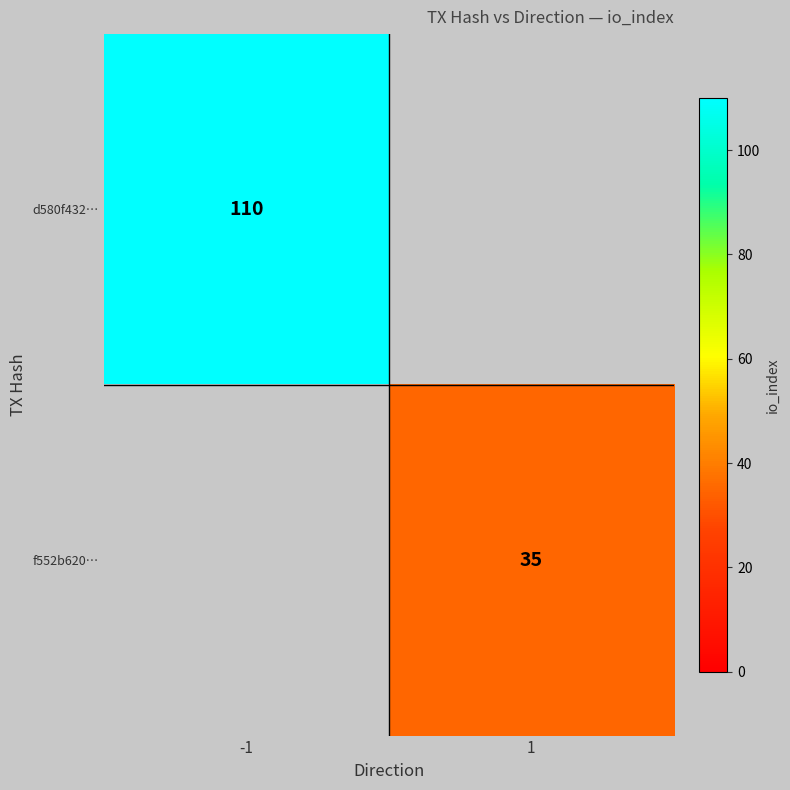

The d580f432… series shows 110 at -1. True or false?

True